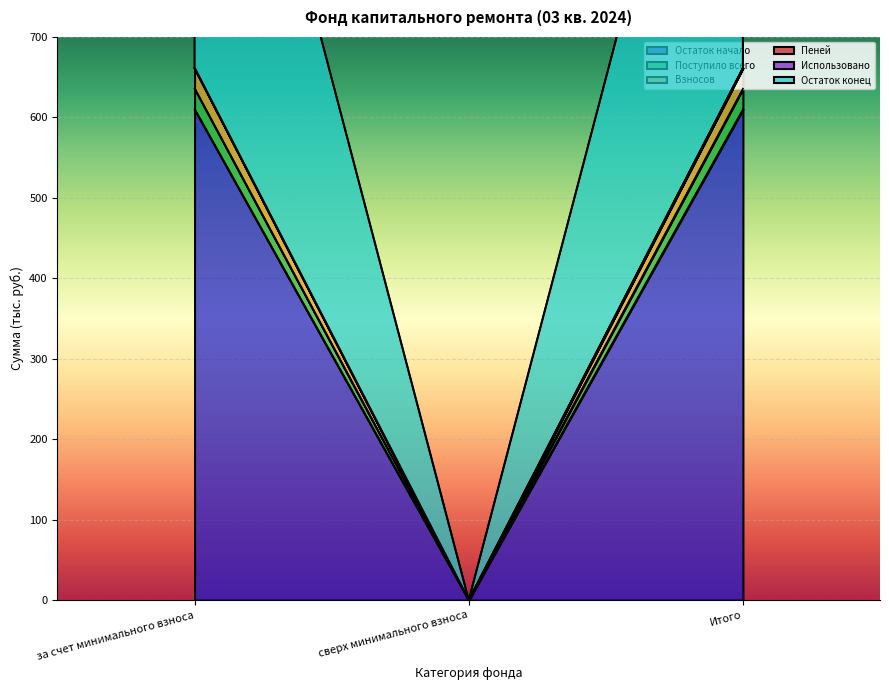

Which series has the widest spread of values?

Остаток конец